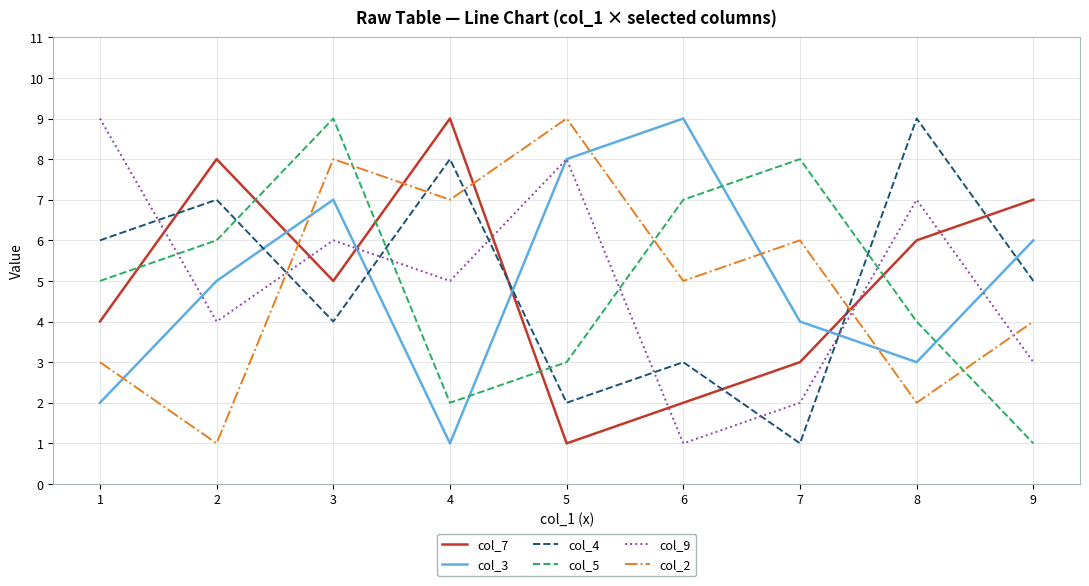

Which series ends up on top after the final intersection of col_3 and col_5?

col_3